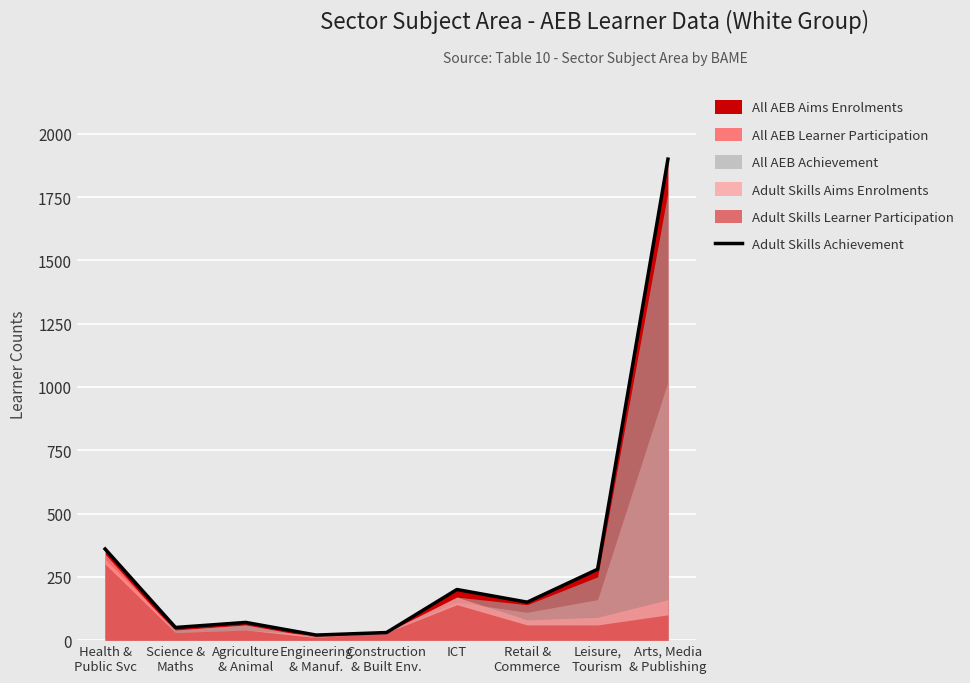

Reading left to right, extract all data points from this chart.

360	50	70	20	30	200	150	280	1900